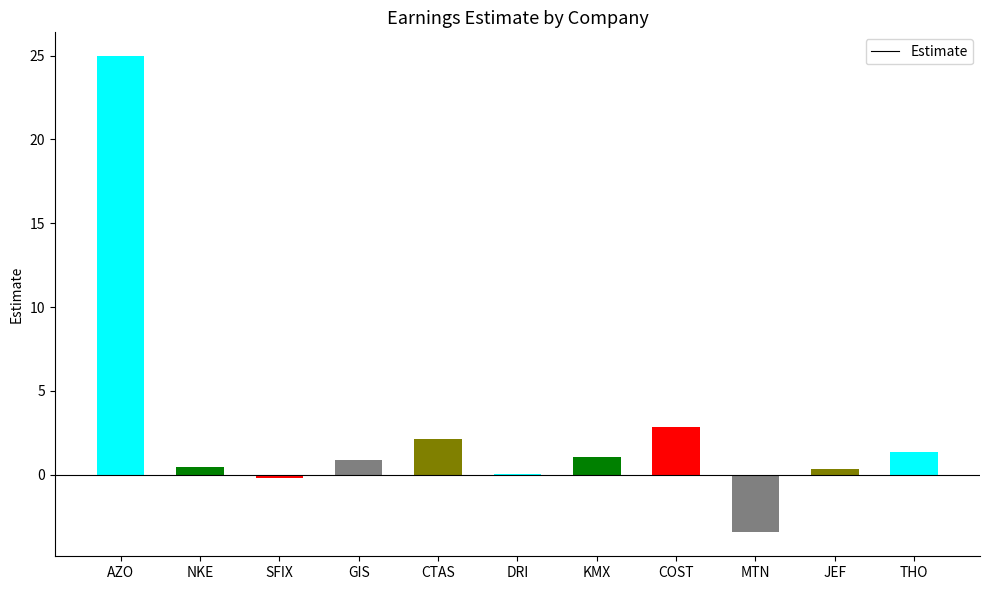

Are the bars horizontal?

No